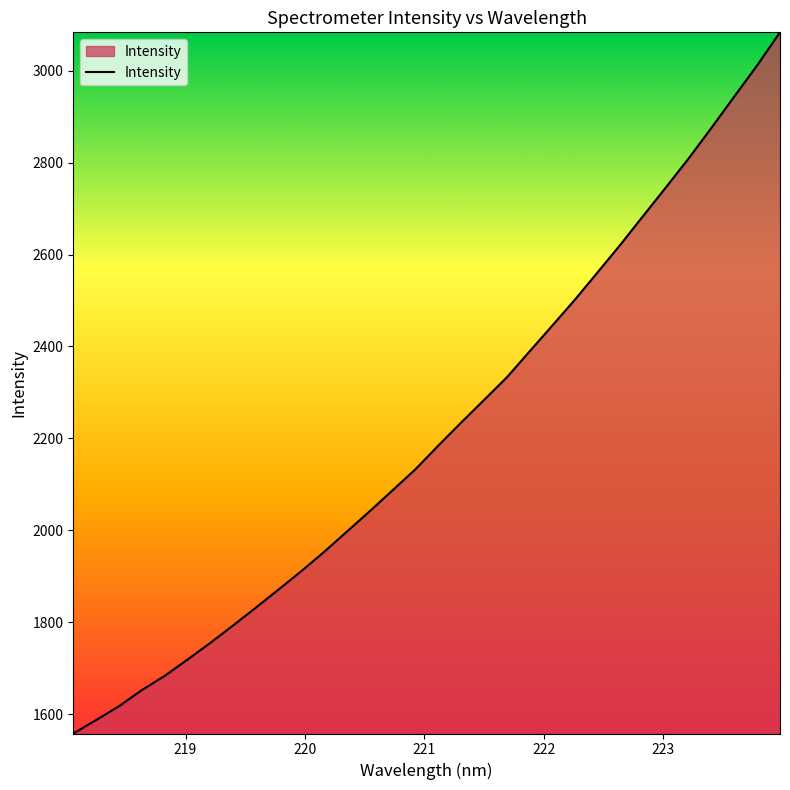

What is the greatest value displayed?

3083.6